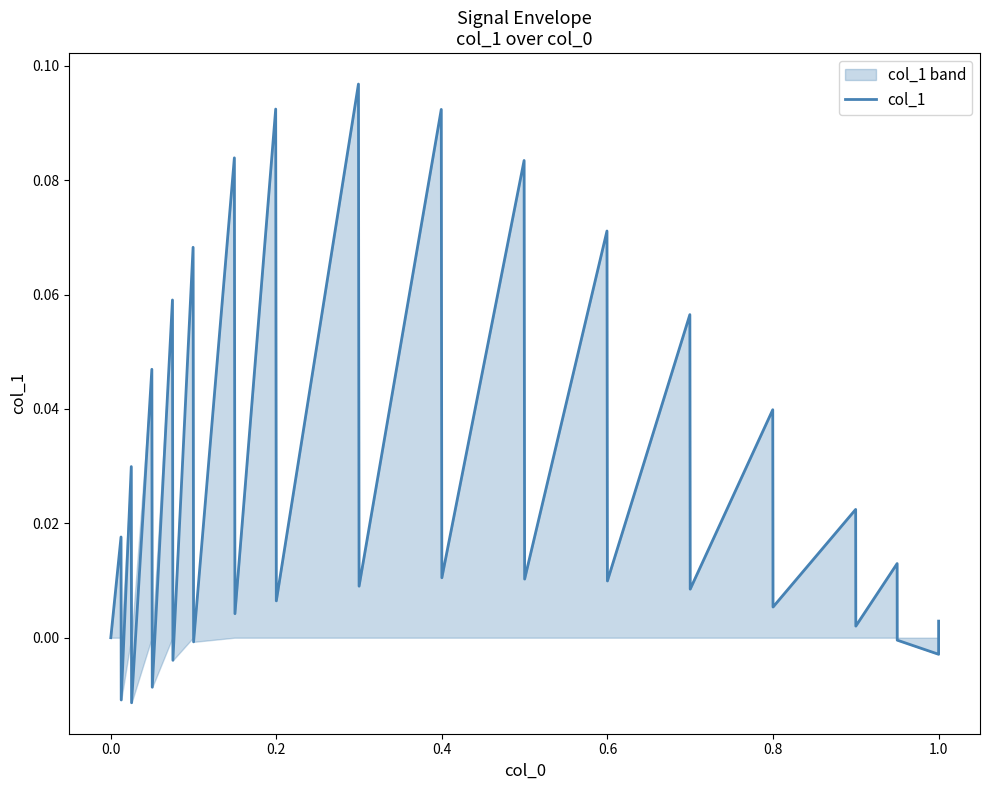

How many positive values are there?

25